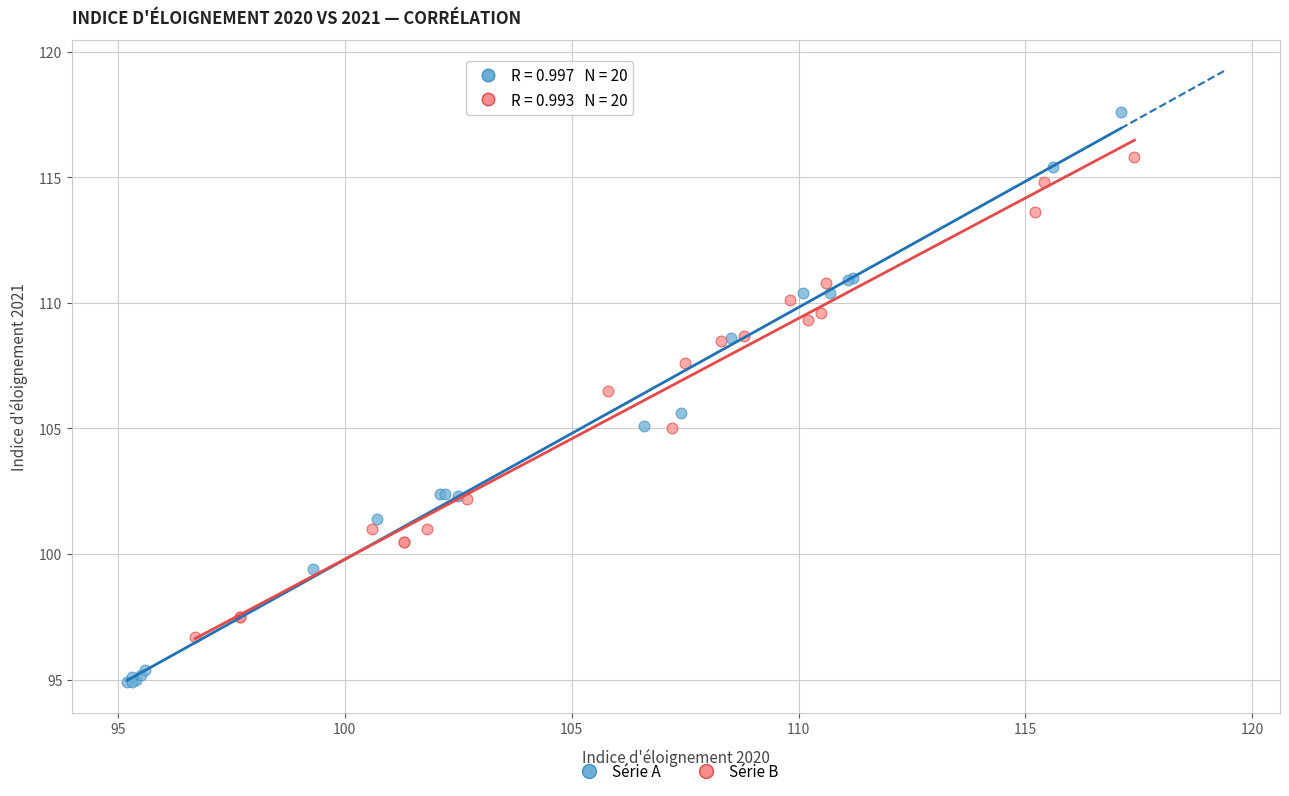

Which series contains the lowest Y value?

Série A